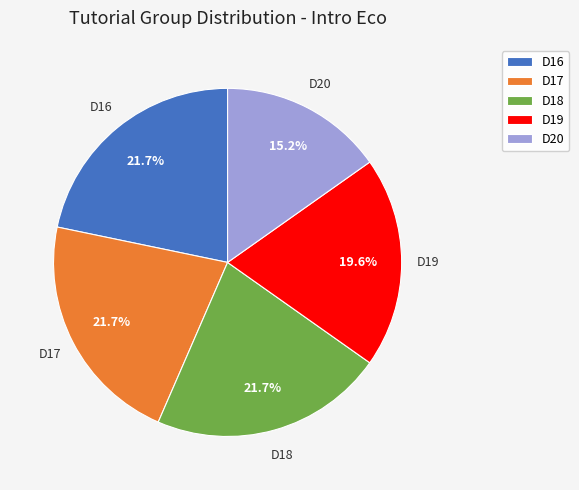

To the nearest percent, what is the average slice percentage?

20%